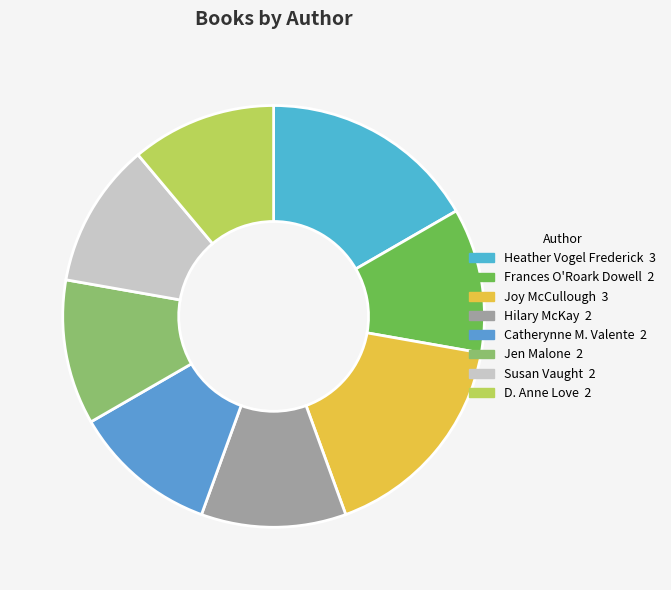

To the nearest percent, what percentage of the pie is Susan Vaught?

11%